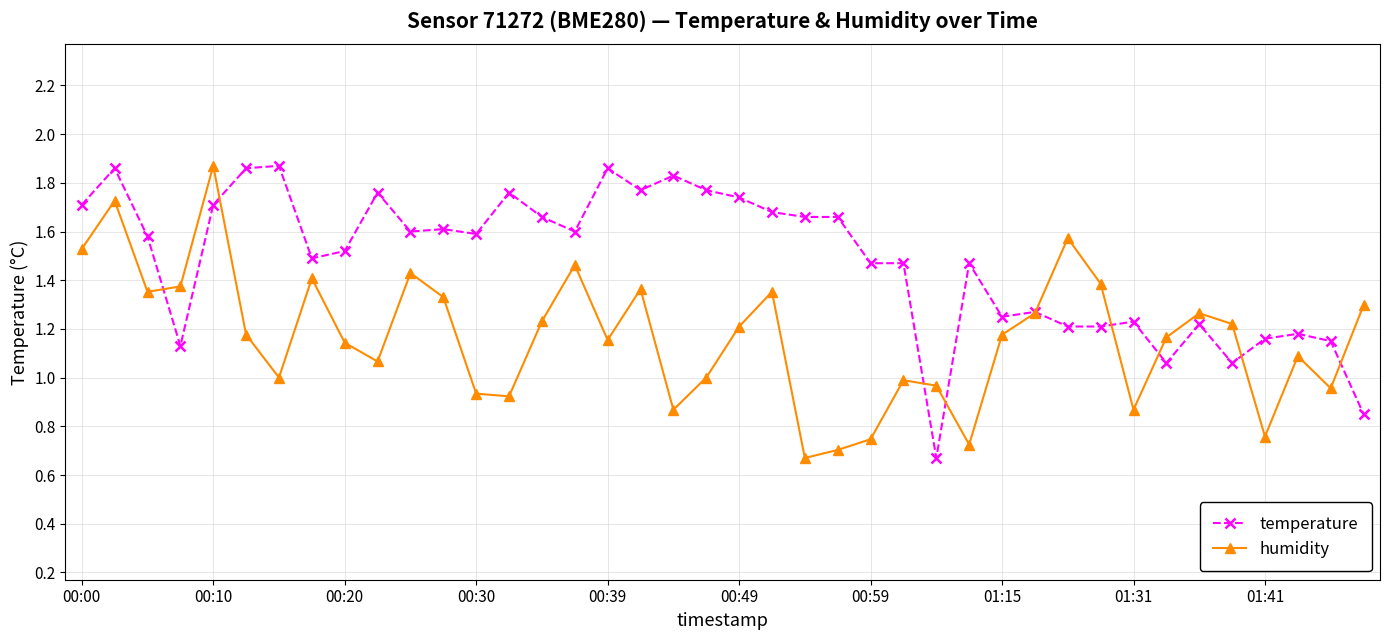

True or false: humidity has more than 2 points higher than both neighbors.

True